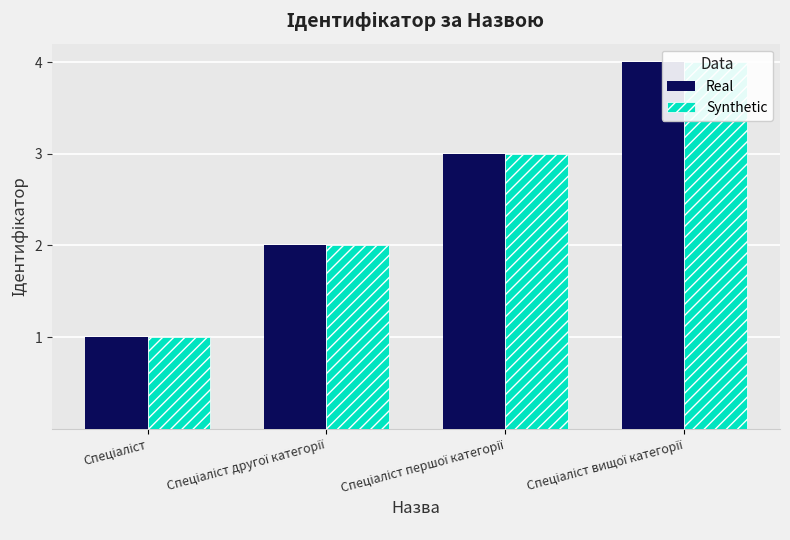

Reading left to right, extract all data points from this chart.

Real: 1	2	3	4
Synthetic: 1	2	3	4